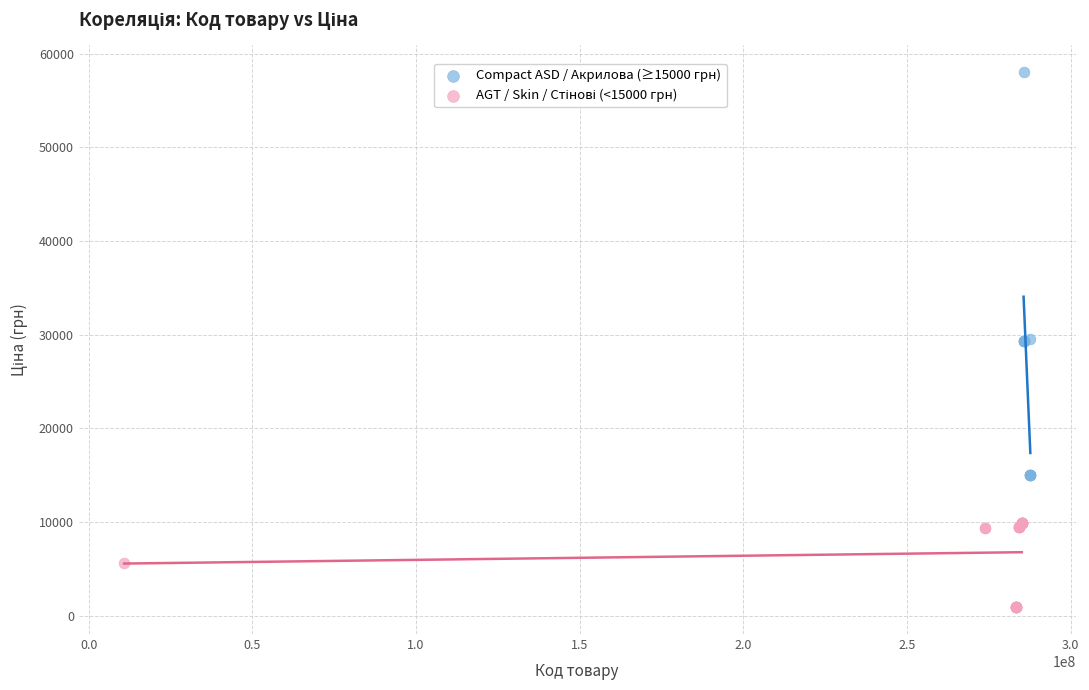

Which series reaches the maximum Y coordinate?

Compact ASD / Акрилова (≥15000 грн)